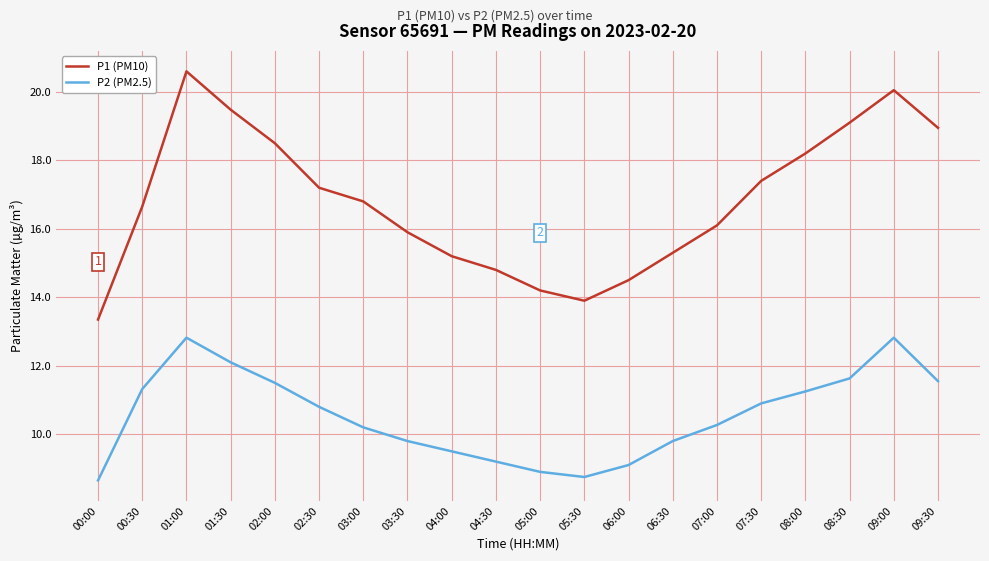

At which category does P1 (PM10) reach its first local valley?

05:30